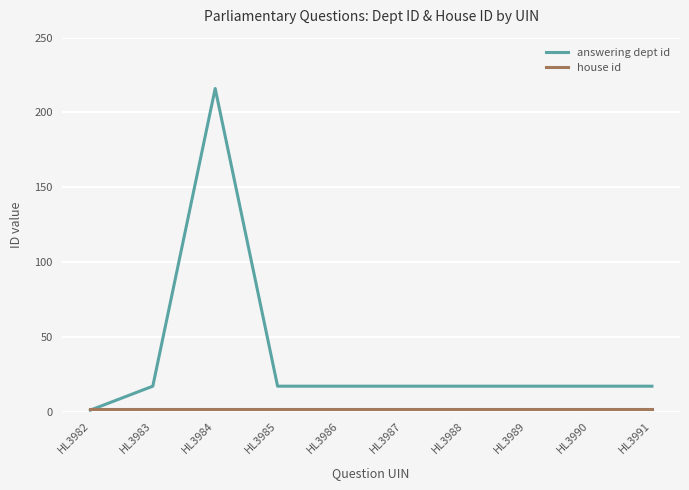

At which category is the sum across all series the highest?

HL3984